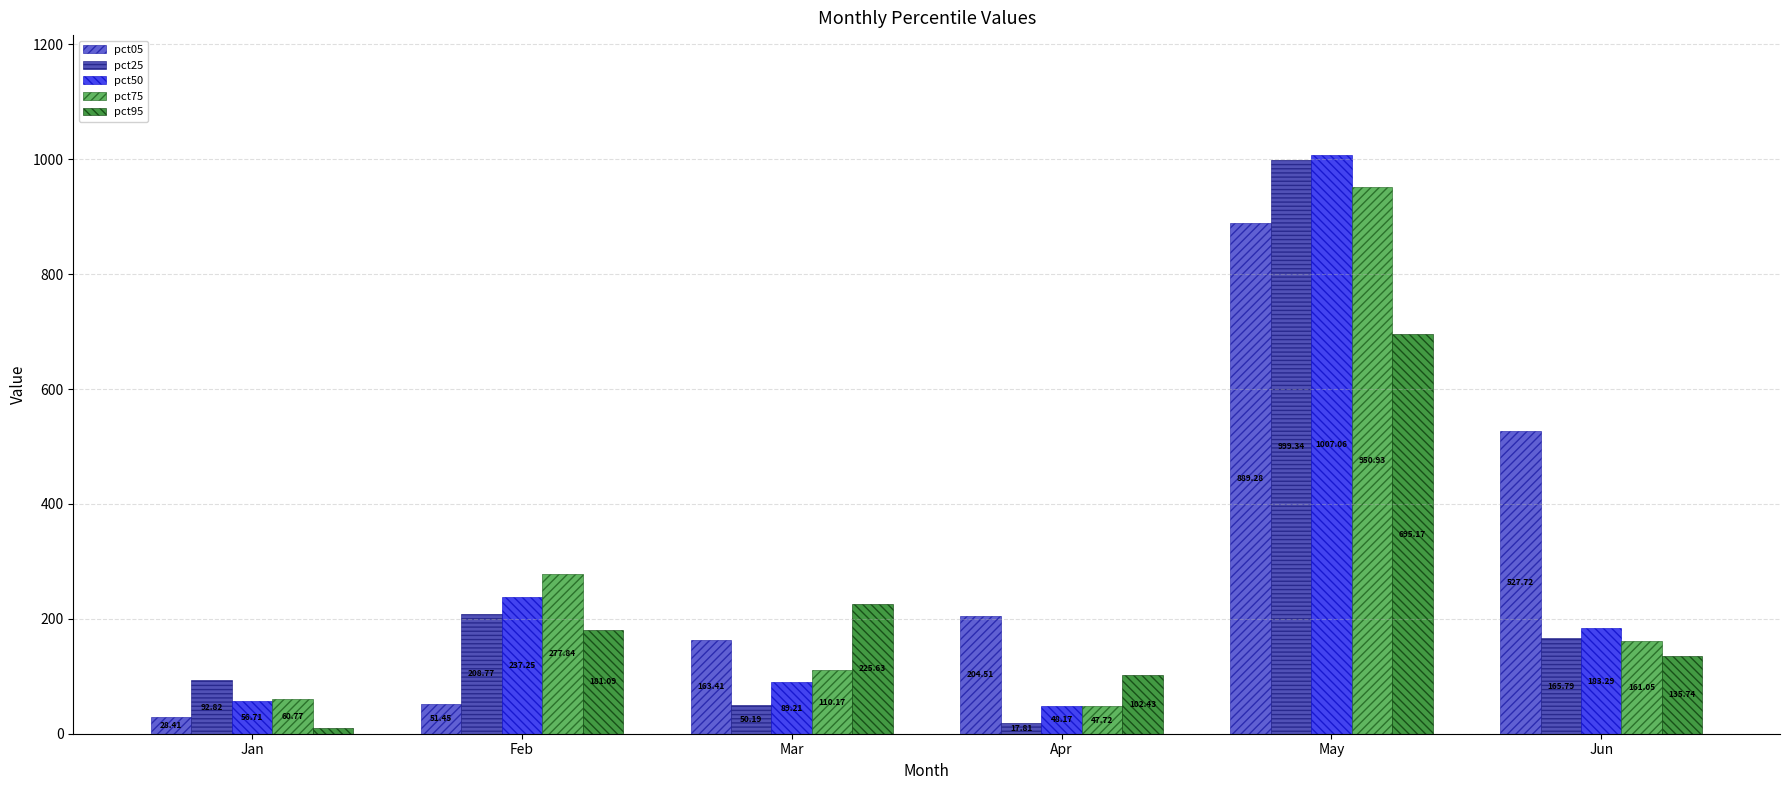

What value does the pct75 series have at Feb?

277.8